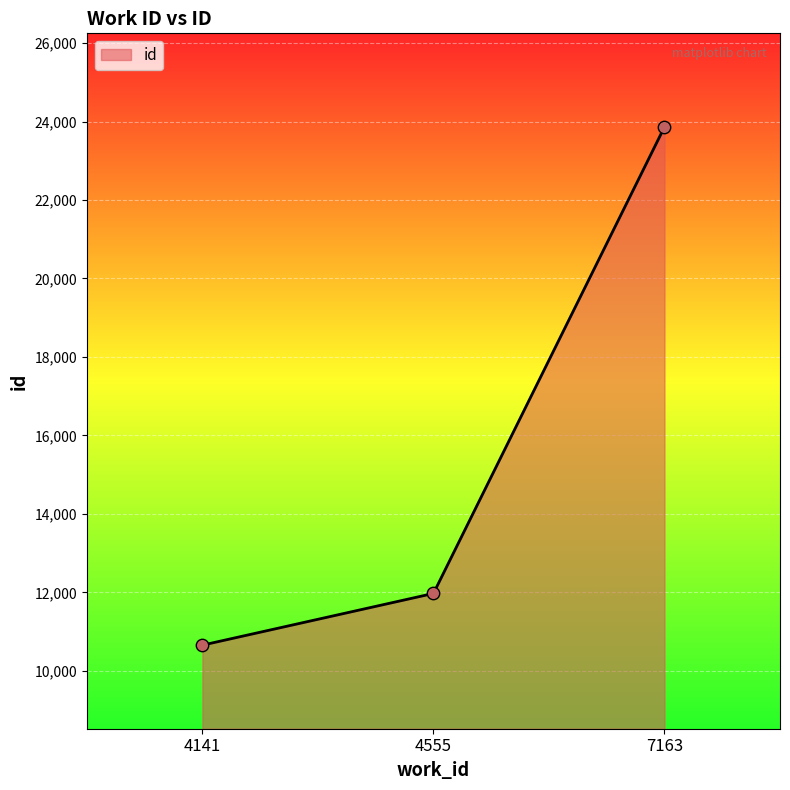

What is the change in value from 4141 to 4555?

+1318